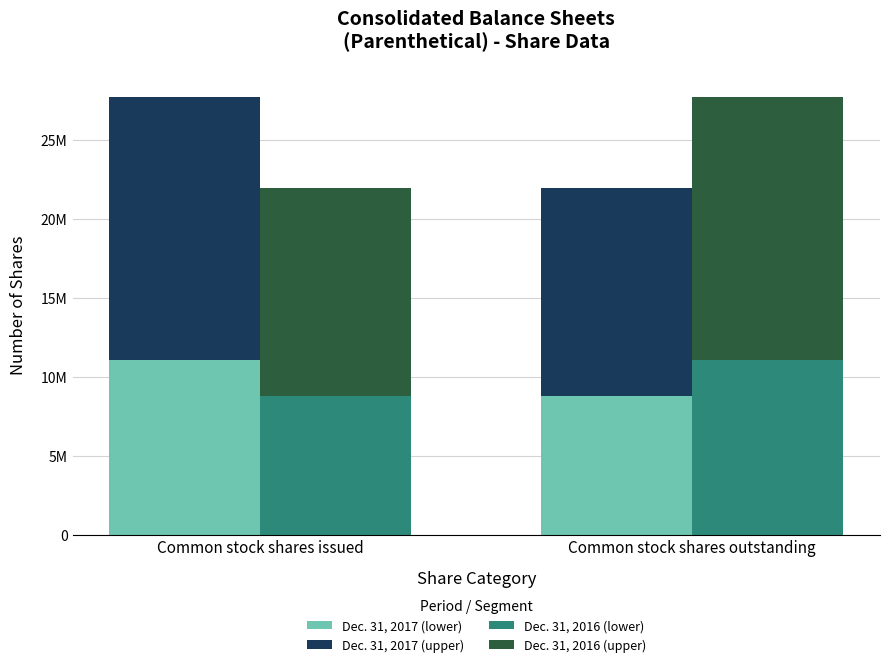

What is the approximate value of Dec. 31, 2016 (lower) at Common stock shares issued?

8785712.8